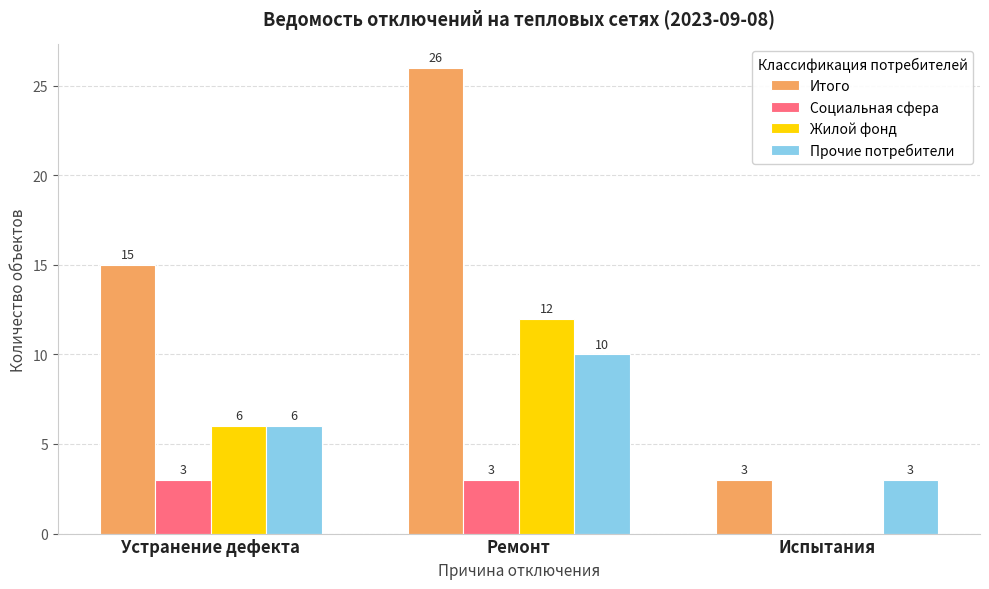

What is the approximate value of Итого at Испытания, to the nearest 5?

5